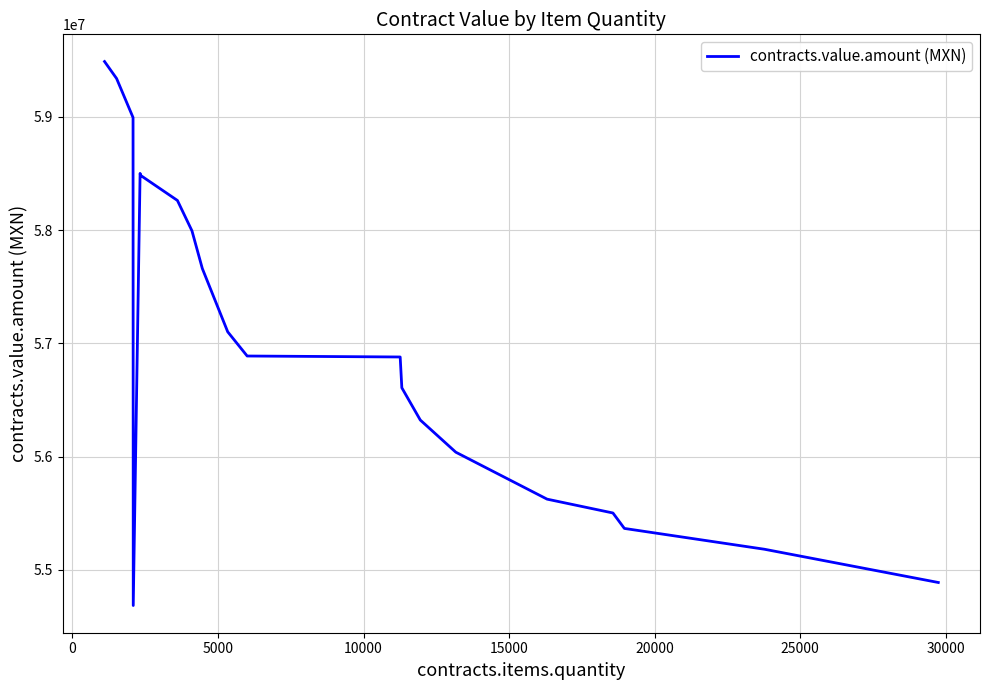

What is the maximum value shown in the chart?

59487566